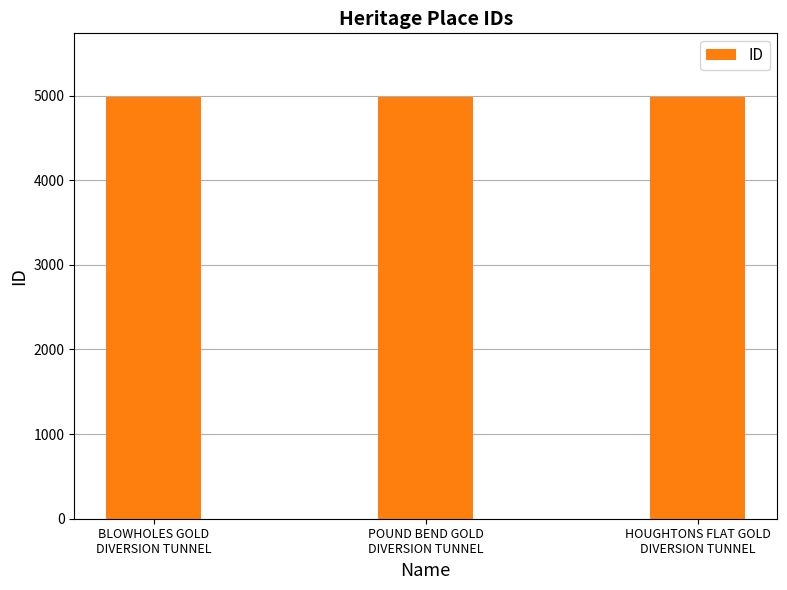

What is the sum of all values?

14952